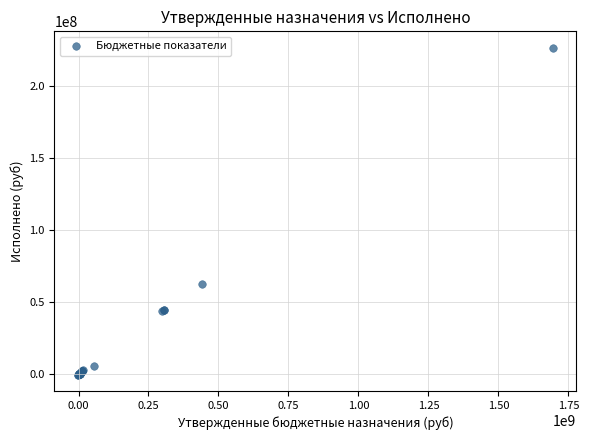

What Y value in the scatter plot is closest to 113251961?

62917411.8